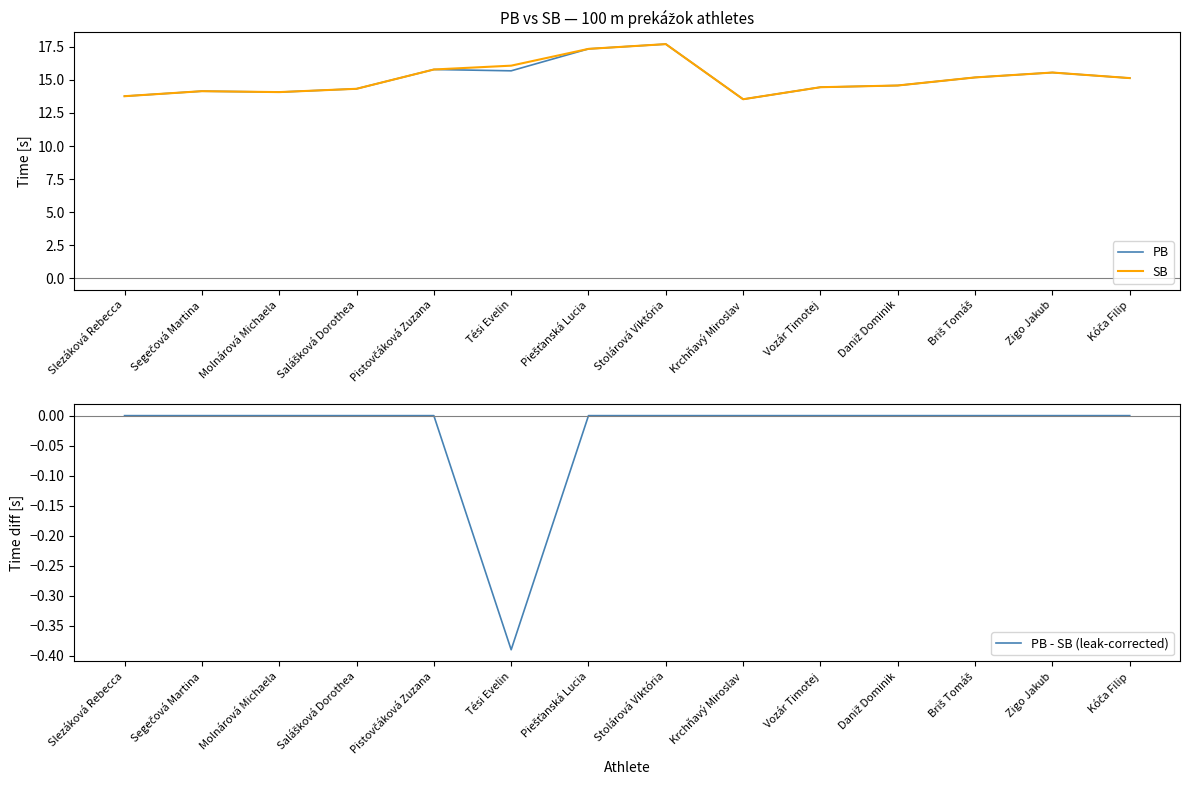

What are all the series names shown in the legend?

PB, SB, PB - SB (leak-corrected)